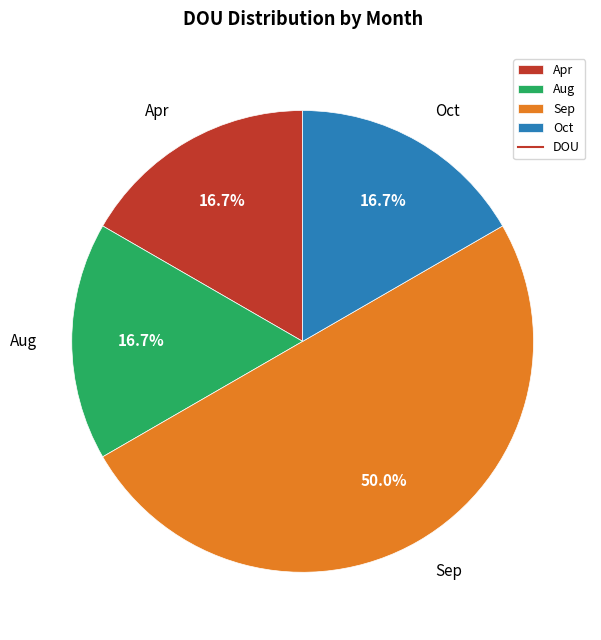

Does Apr represent more than half of the total?

No